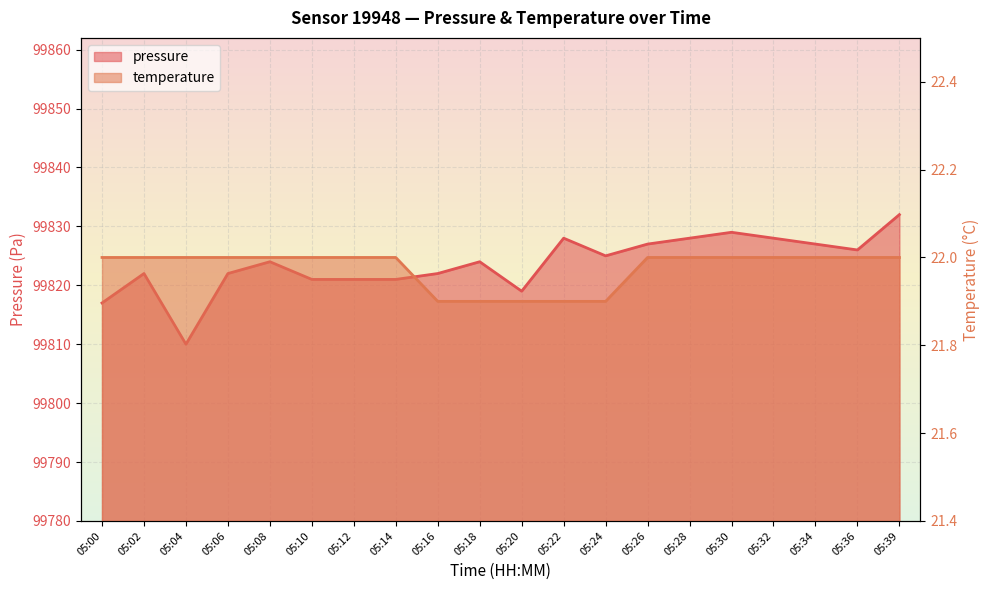

List the series in order of their peak value, lowest first.

temperature, pressure